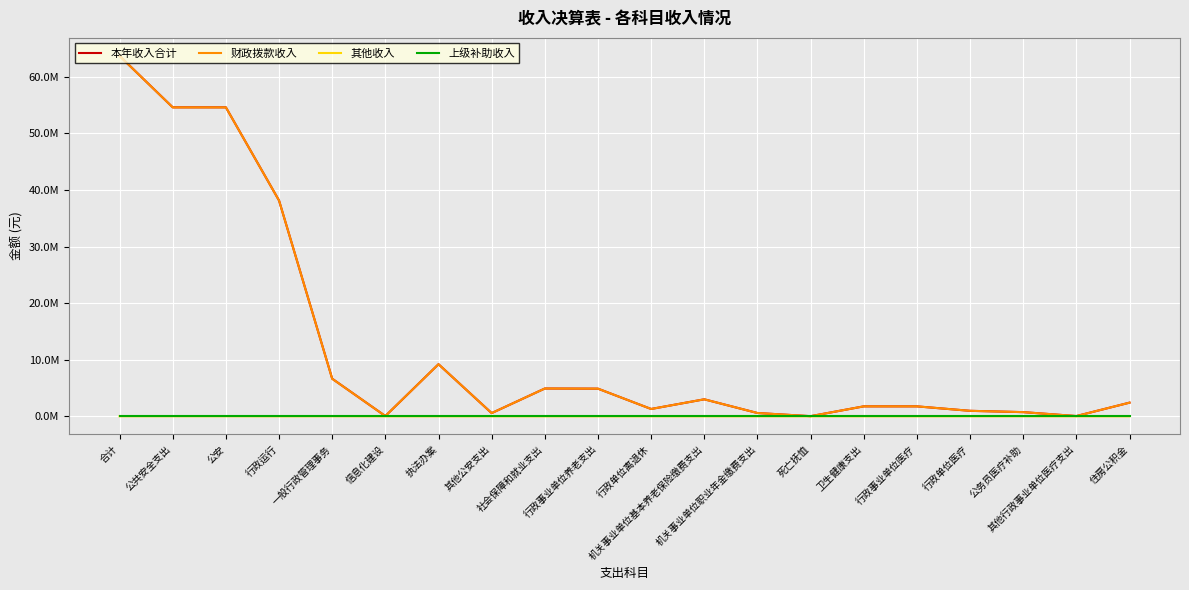

At how many categories does at least one series exceed 25718524?

4